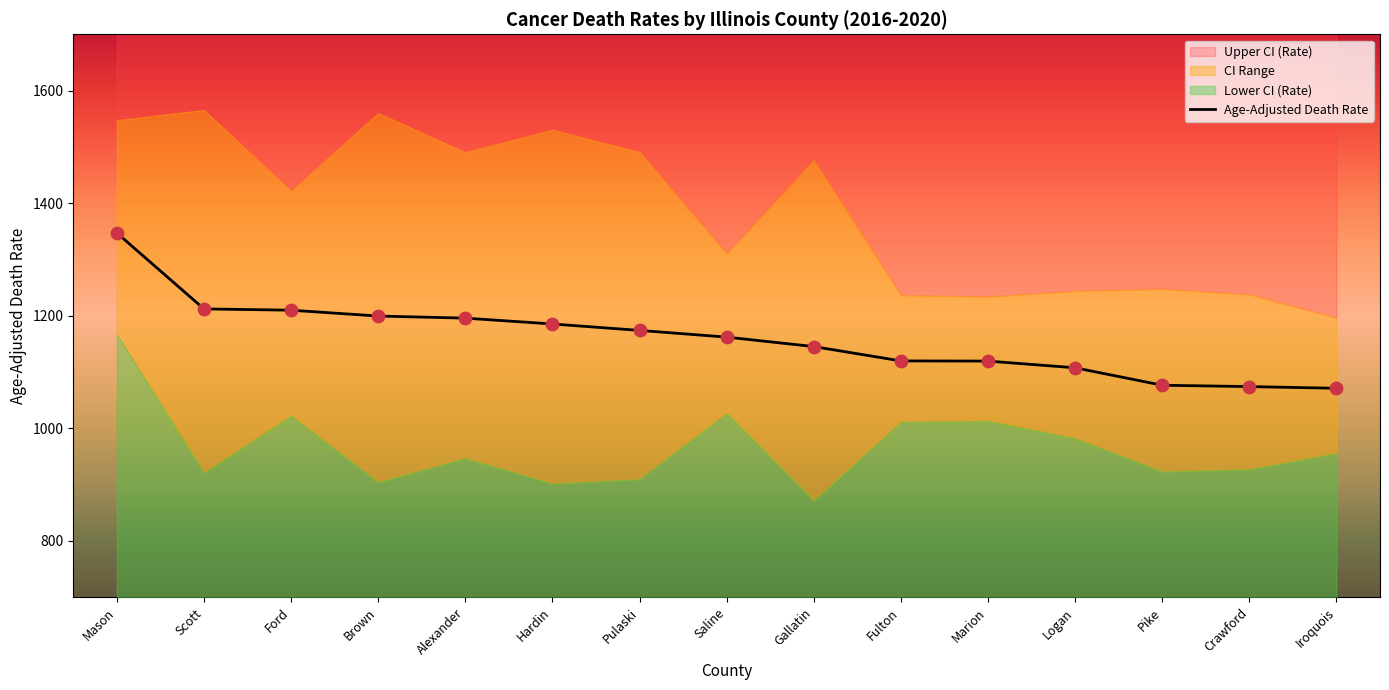

What is the ratio of the value at Pulaski to the value at Crawford?

1.1